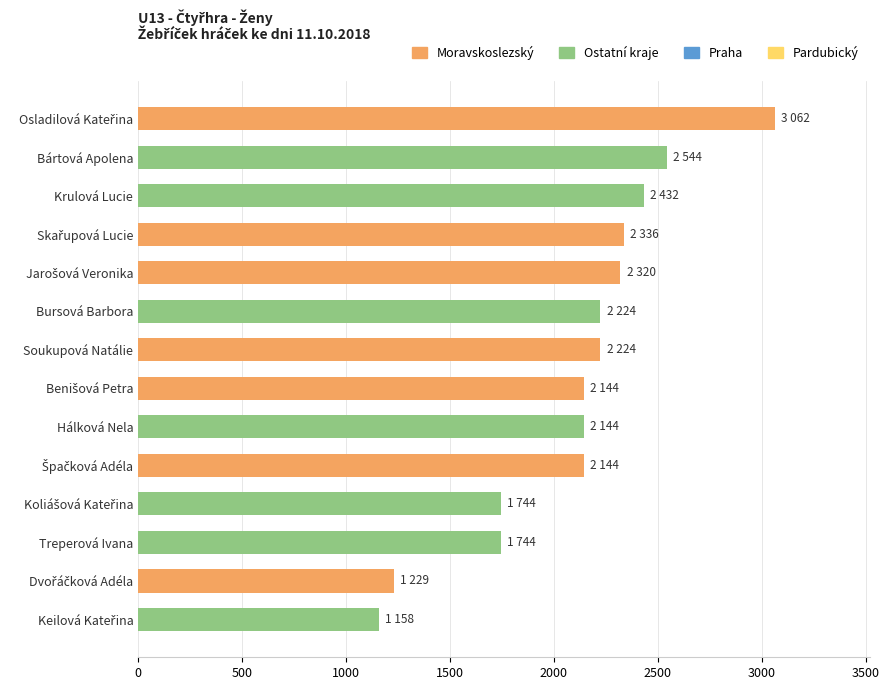

True or false: the data shows 2144 at Hálková Nela.

True